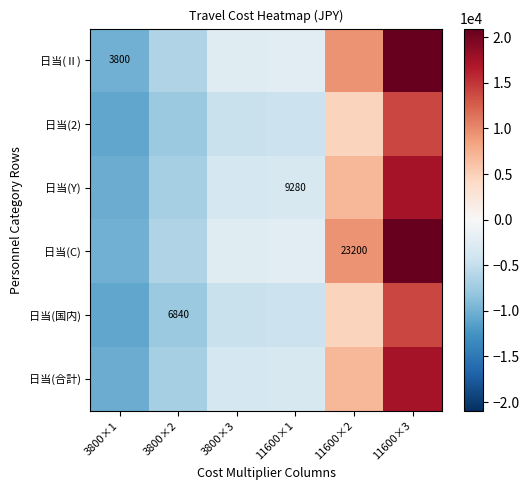

The value of 日当(国内) at 3800×2 is 6840. True or false?

True